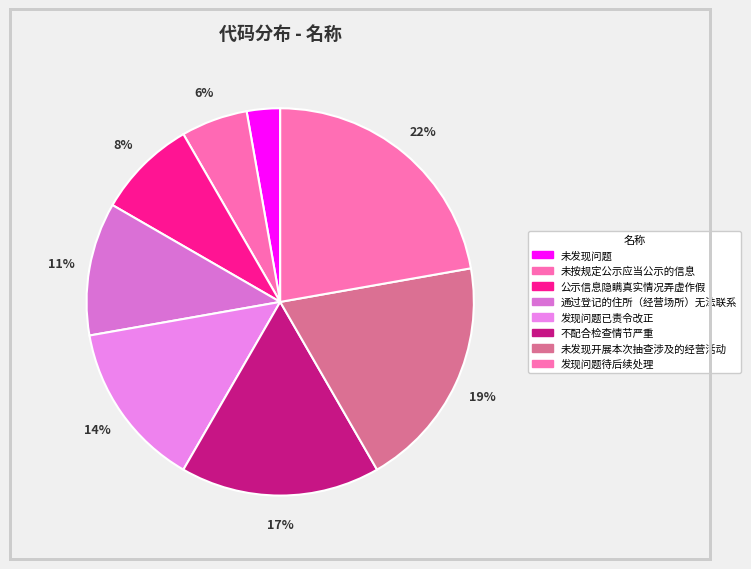

What is the smallest slice in the pie chart?

未发现问题